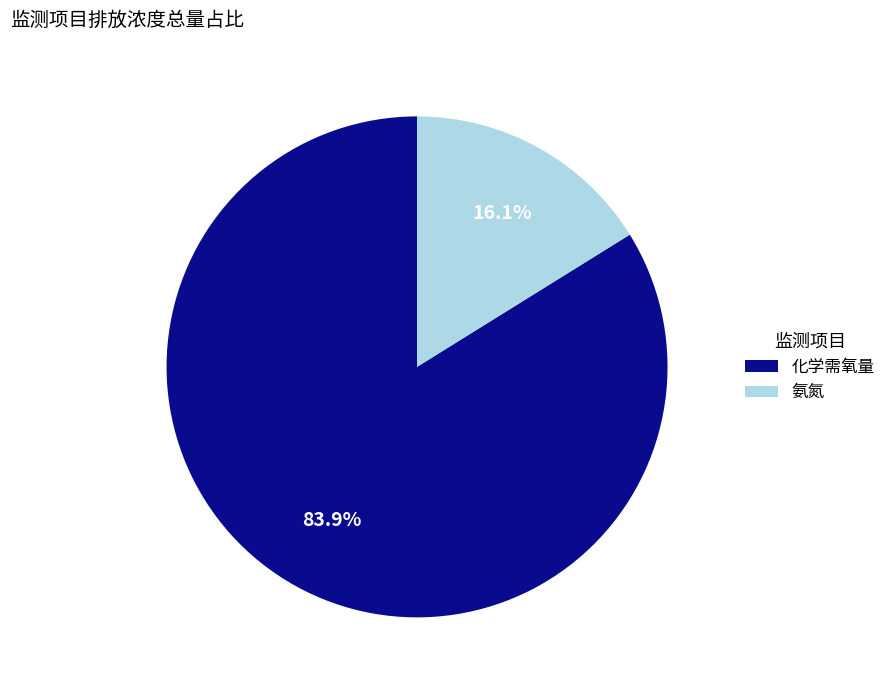

Does 化学需氧量 represent more than half of the total?

Yes